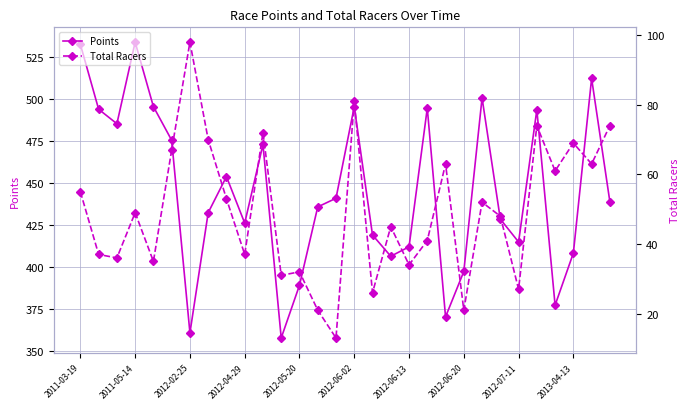

How many interior local peaks does the Points series have?

8